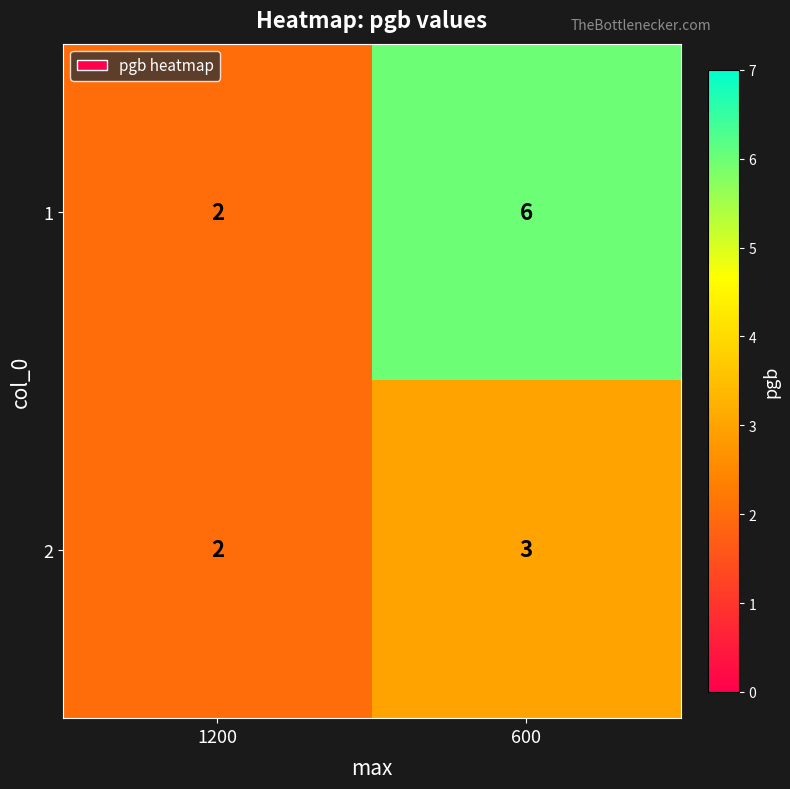

What is the total value across all series at 1200?

4